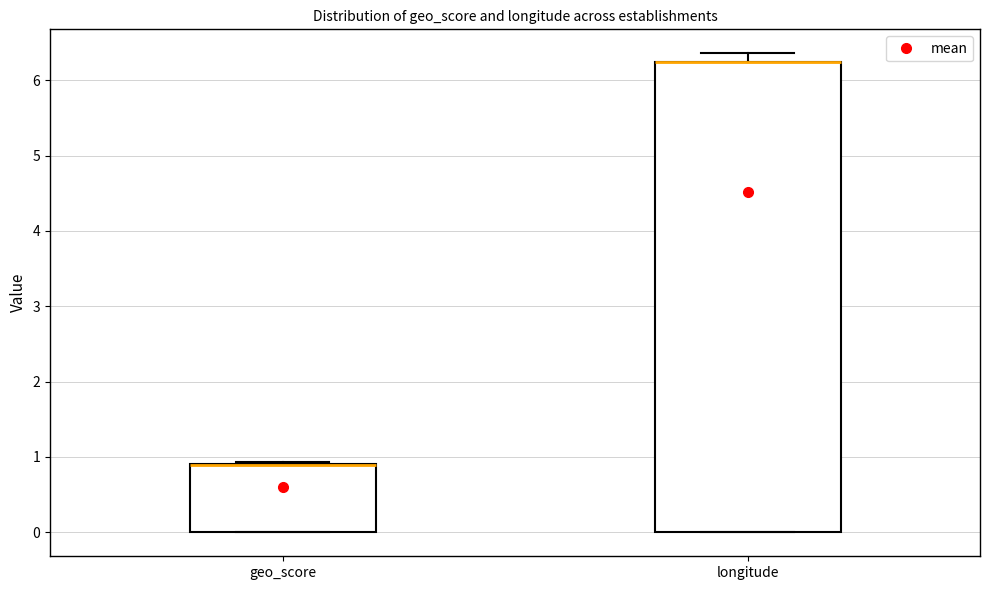

Reading left to right, read every box against the y-axis: the position of its median line, the range the box covers, and the ends of its whiskers. The values are not printed on the chart, so give them approximately, as read against the axis.

geo_score: median 0.9 (drawn on the box's upper edge), box 0.0 to 0.9, whiskers 0.0 to 0.9
longitude: median 6.2 (drawn on the box's upper edge), box 0.0 to 6.2, whiskers 0.0 to 6.4